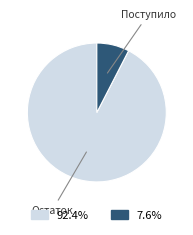

Is there any slice that represents more than half of the pie?

Yes